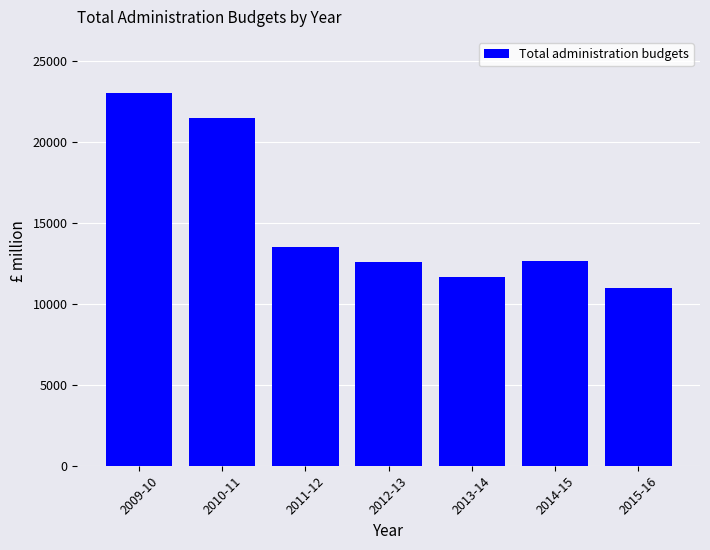

What is the minimum value shown in the chart?

11004